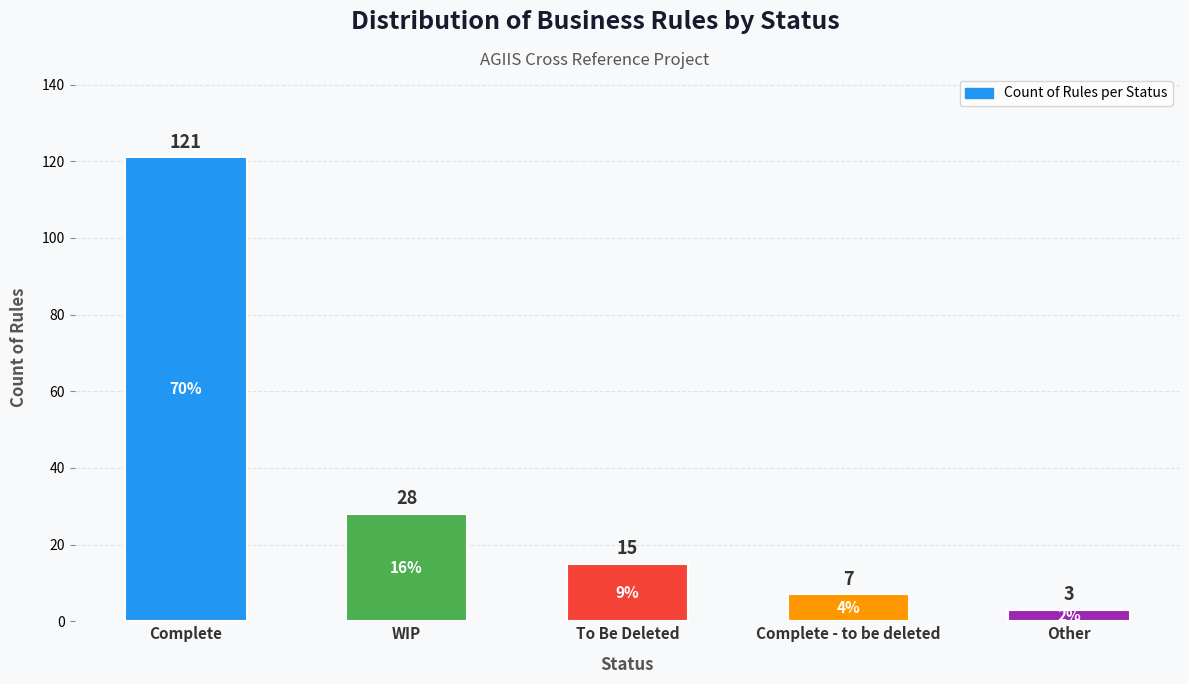

Count the number of data series in this chart.

1